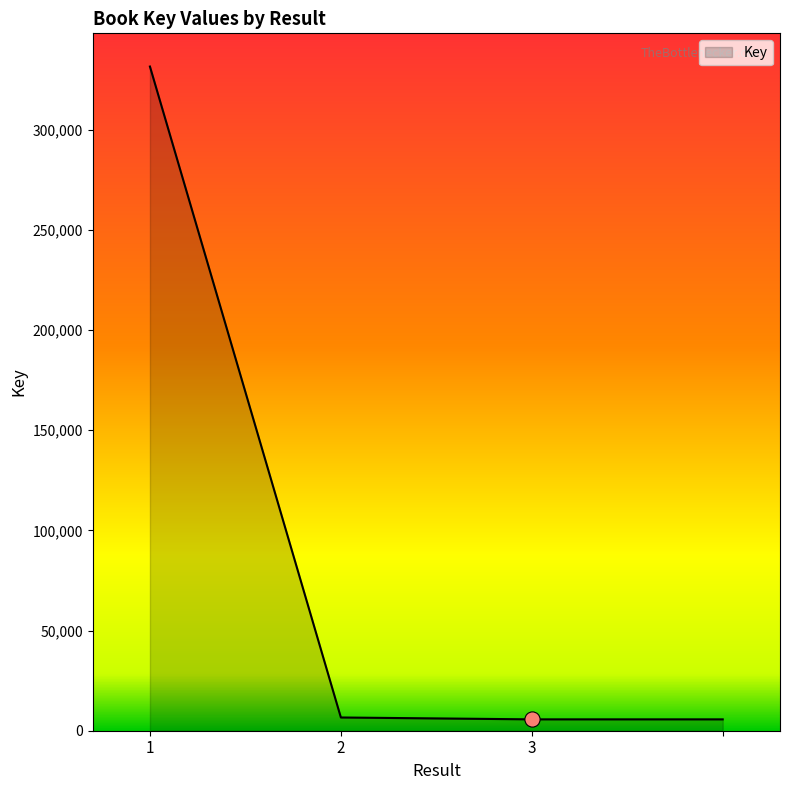

What is the greatest value displayed?

331584